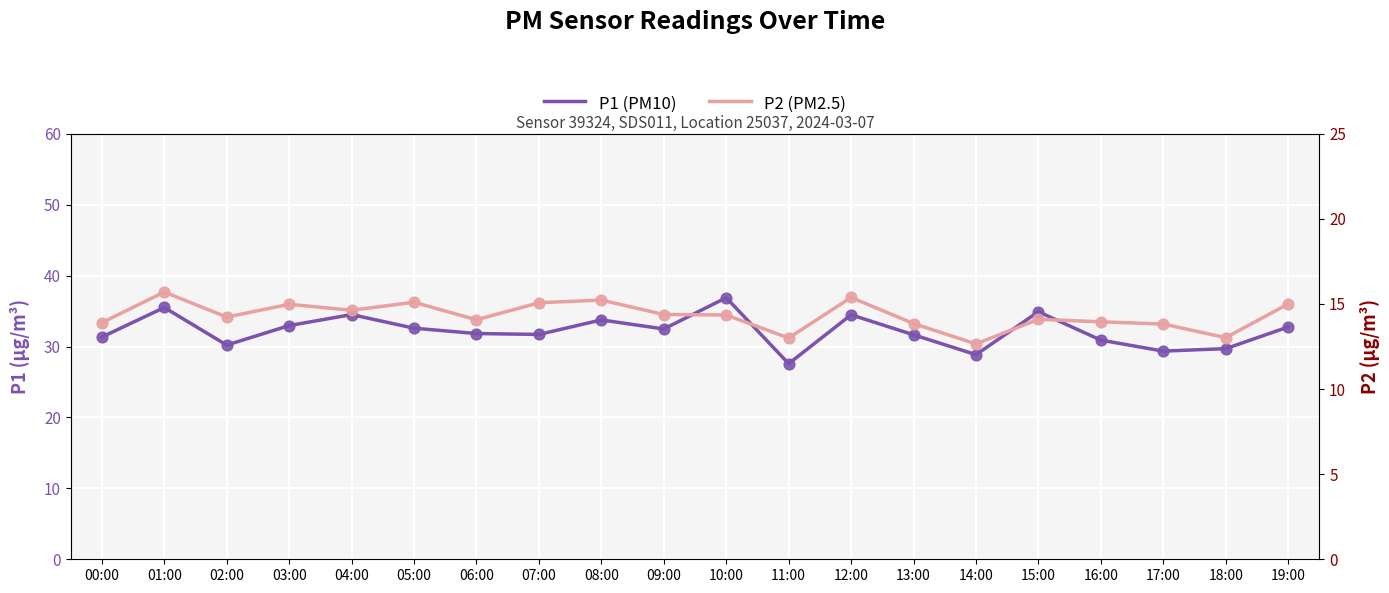

Is the value of P2 (PM2.5) at 16:00 greater than the value of P1 (PM10) at 08:00?

No